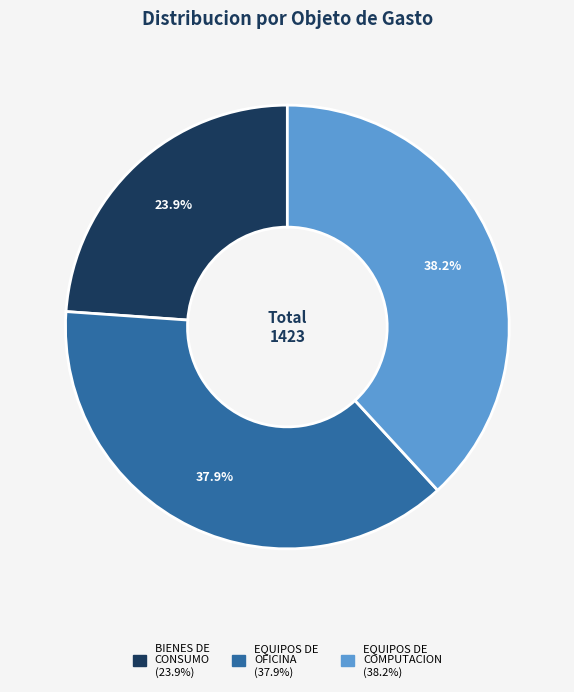

Does any single category account for the majority?

No